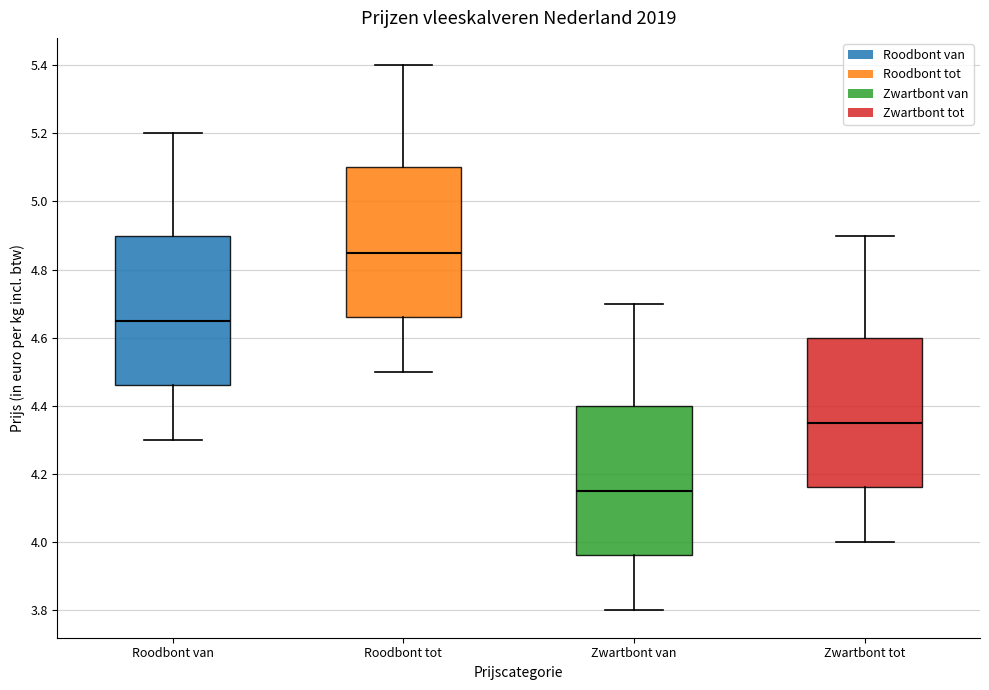

Where does the lower whisker of the box for Zwartbont tot end on the y-axis? The values are not printed on the chart, so give them approximately, as read against the axis.

4.00